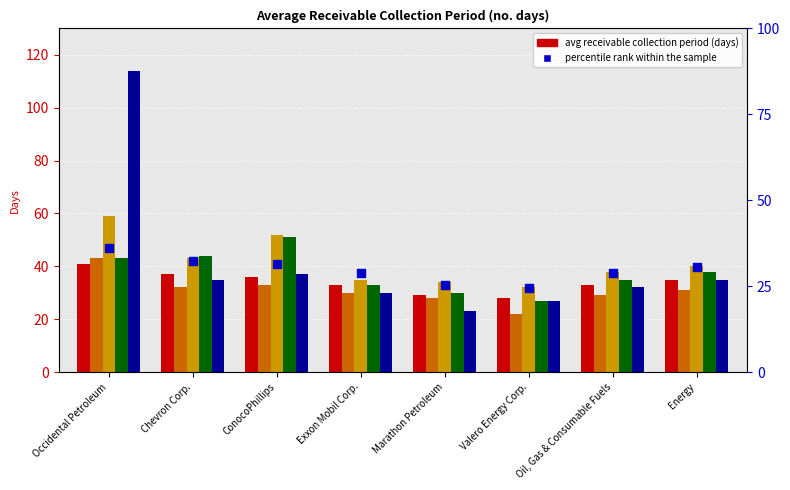

Which has a higher value, ConocoPhillips or Marathon Petroleum?

ConocoPhillips